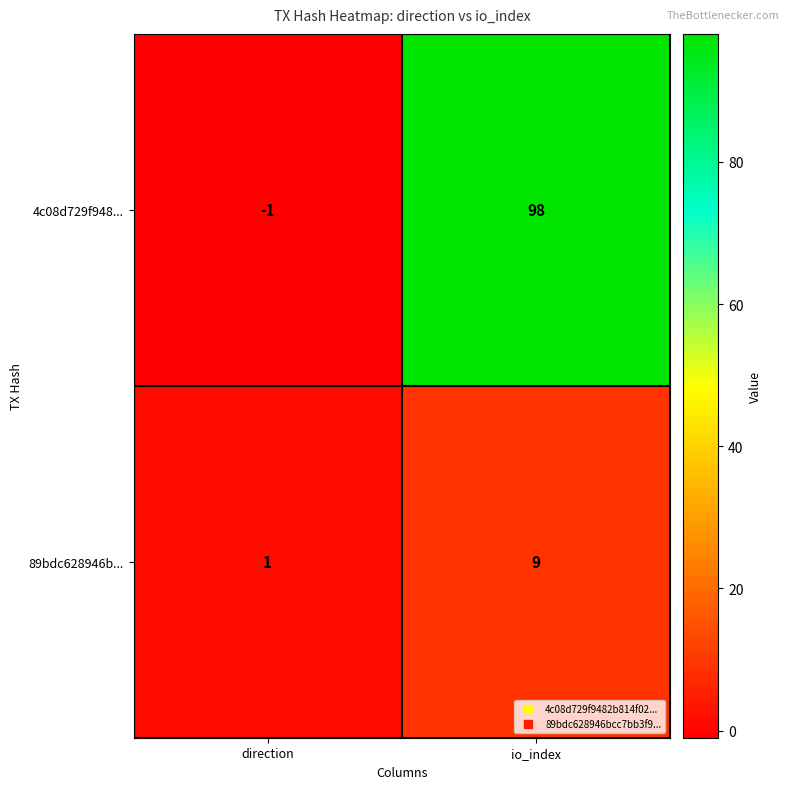

List the labels in order of 4c08d729f948... value, smallest first.

direction, io_index